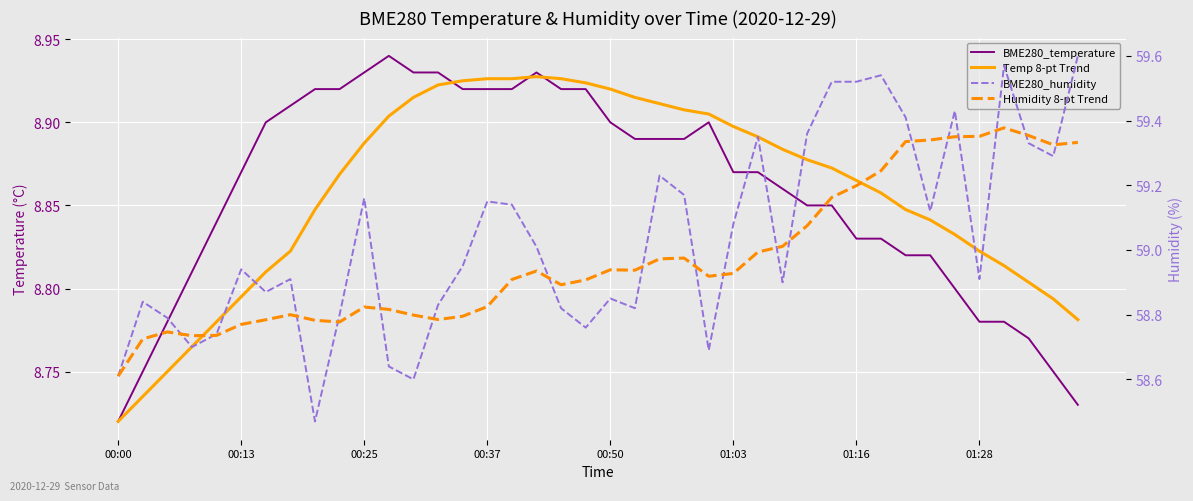

At which label does BME280_temperature reach its peak?

11